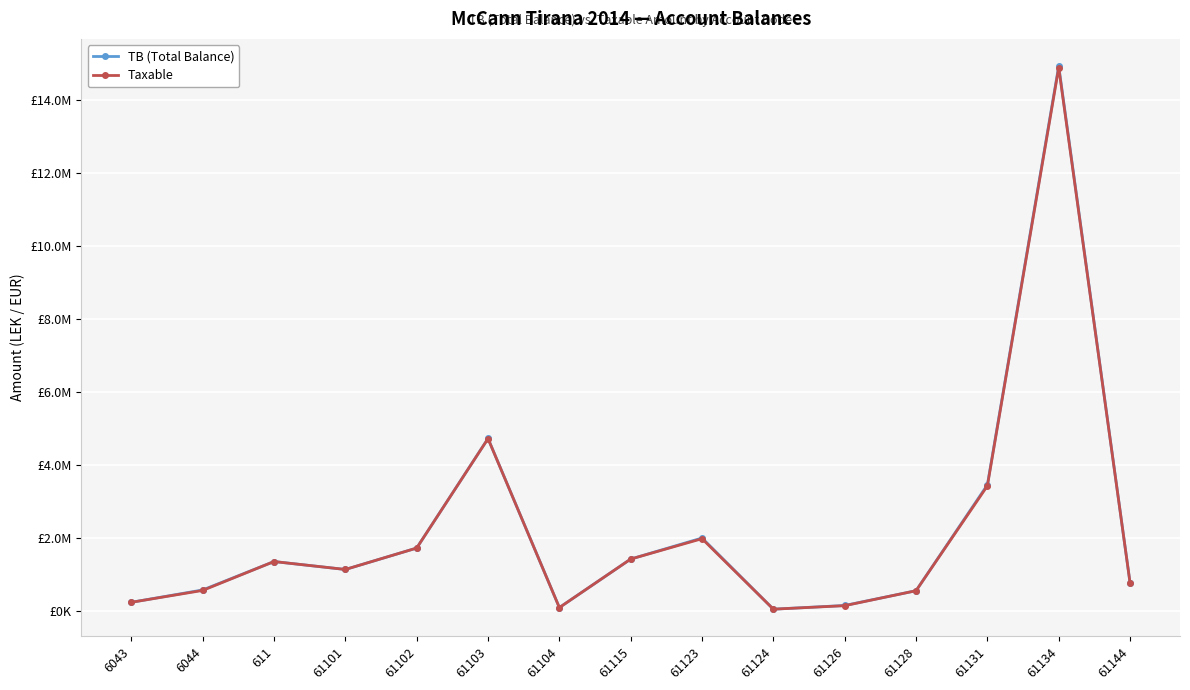

What are all the series names shown in the legend?

TB (Total Balance), Taxable